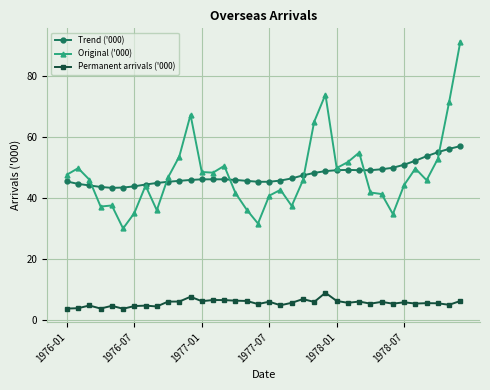

Which series has the largest range (max minus min)?

Original ('000)